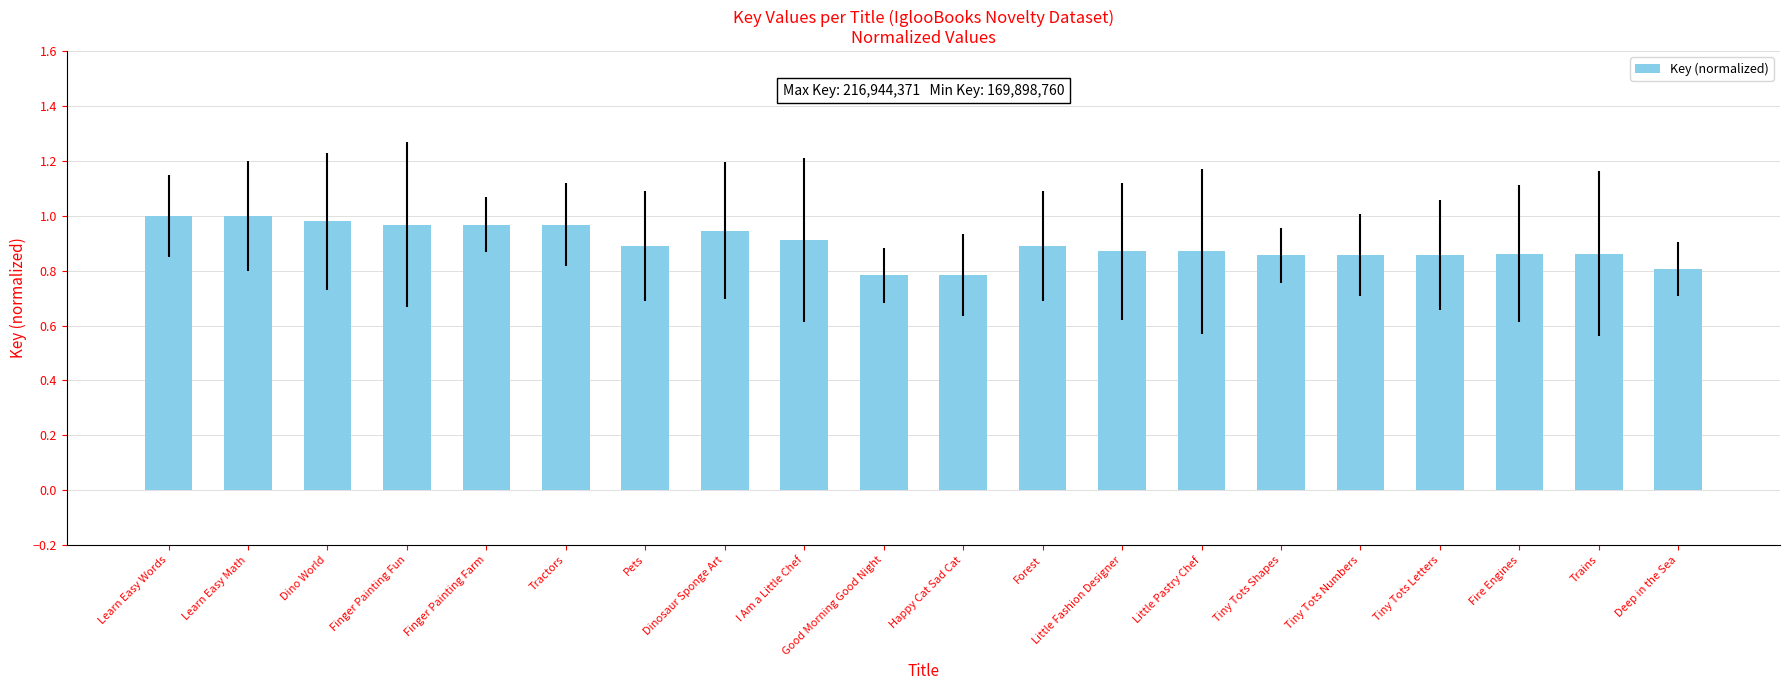

What is the sum of the values at Pets and Tiny Tots Numbers?

1.7